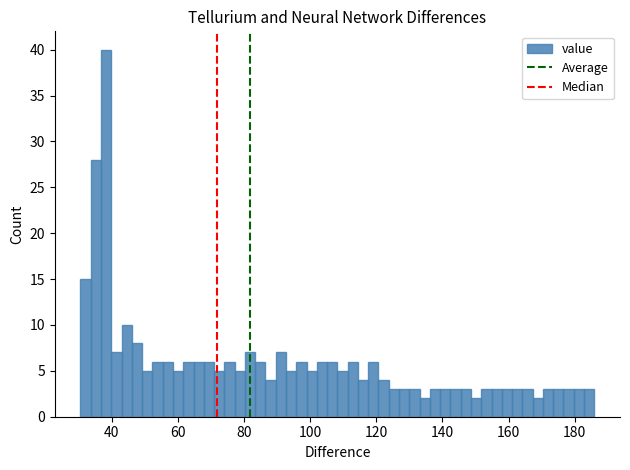

Read against the x-axis, roughly where is the centre of the tallest bar?

38